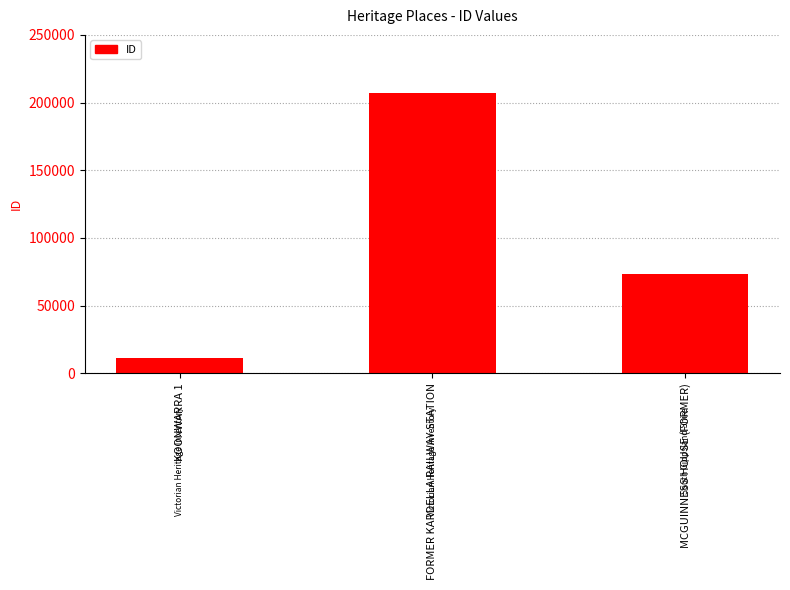

Are the bars grouped side by side (vs. stacked)?

No